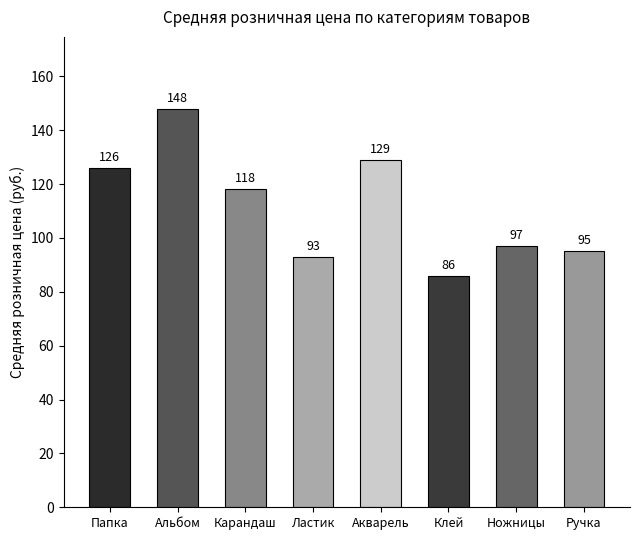

How many series are shown in this chart?

1